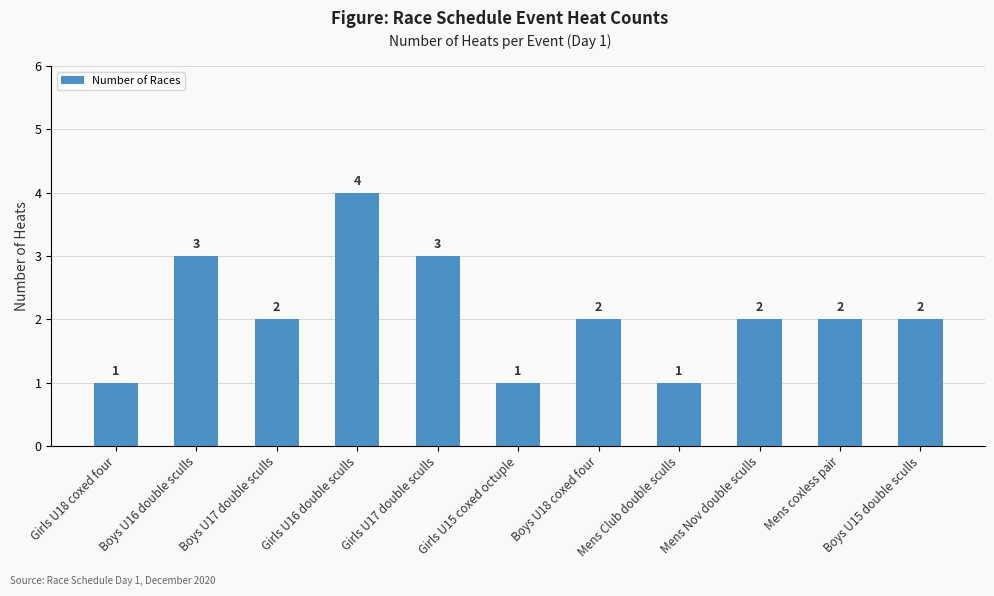

Does the chart contain any negative values?

No